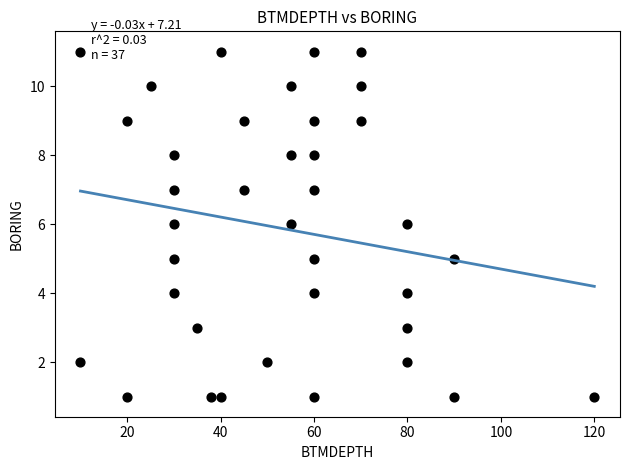

What is the range of Y values (max minus min)?

10